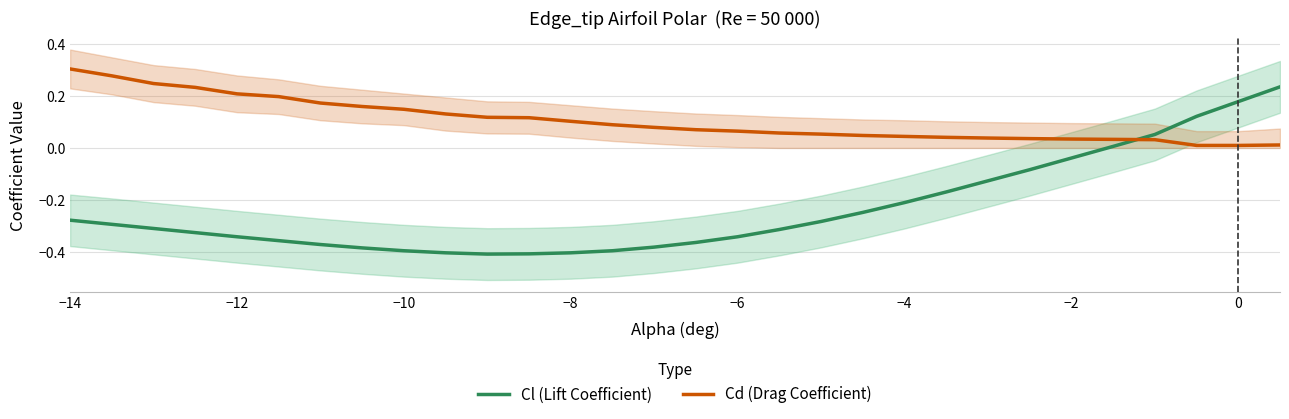

List the series in order of their peak value, lowest first.

Cl (Lift Coefficient), Cd (Drag Coefficient)